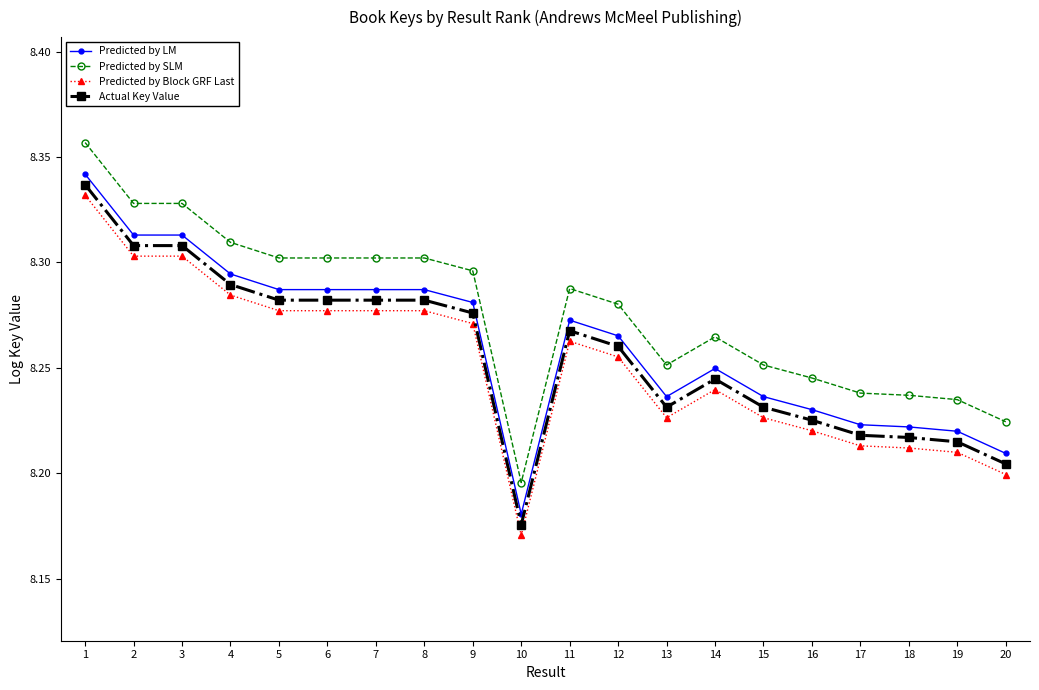

Rank the series by their maximum value, from lowest to highest.

Predicted by Block GRF Last, Actual Key Value, Predicted by LM, Predicted by SLM